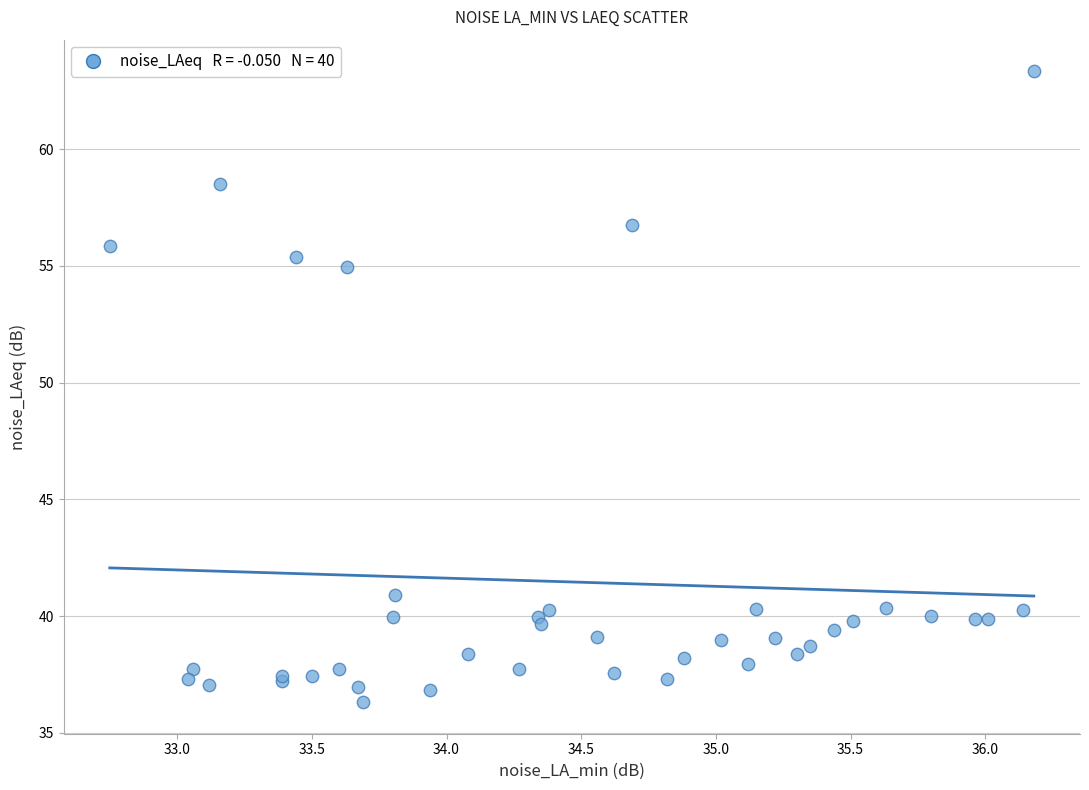

What Y value in the scatter plot is closest to 49?

55.0